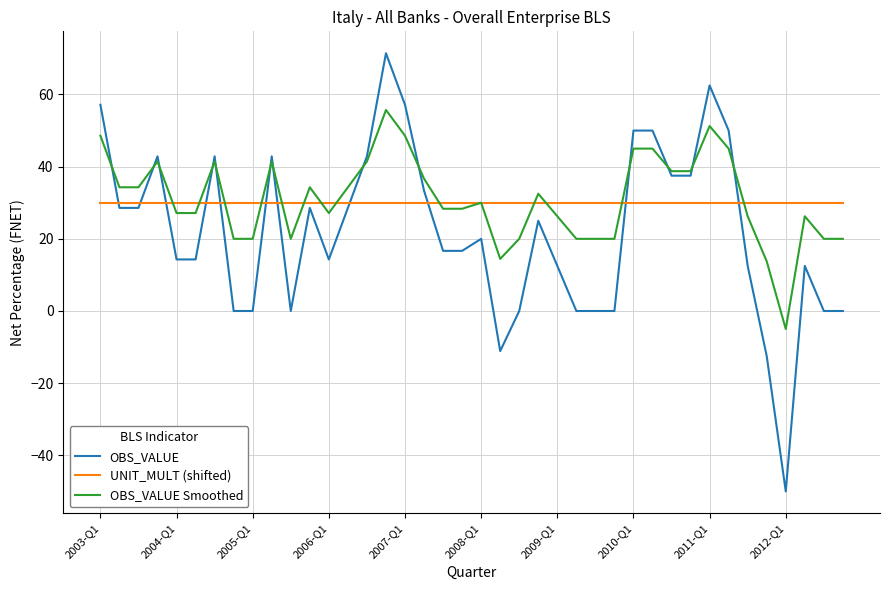

Count the number of categories in the chart.

40